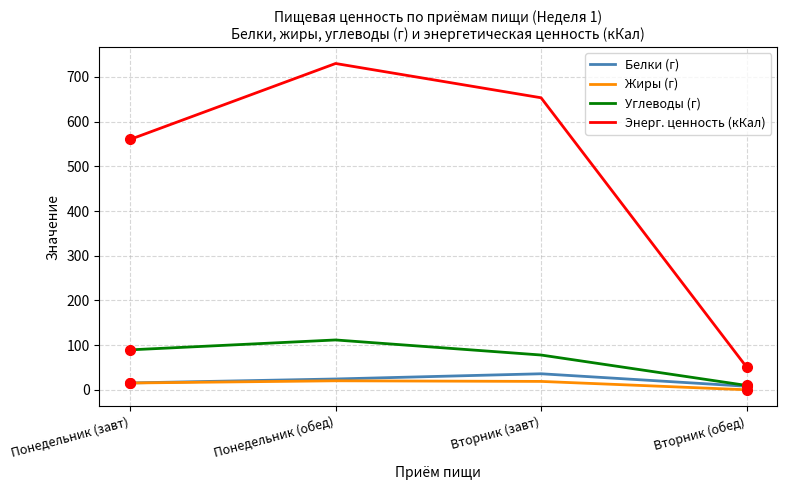

What position from the right is Понедельник (завт)?

4